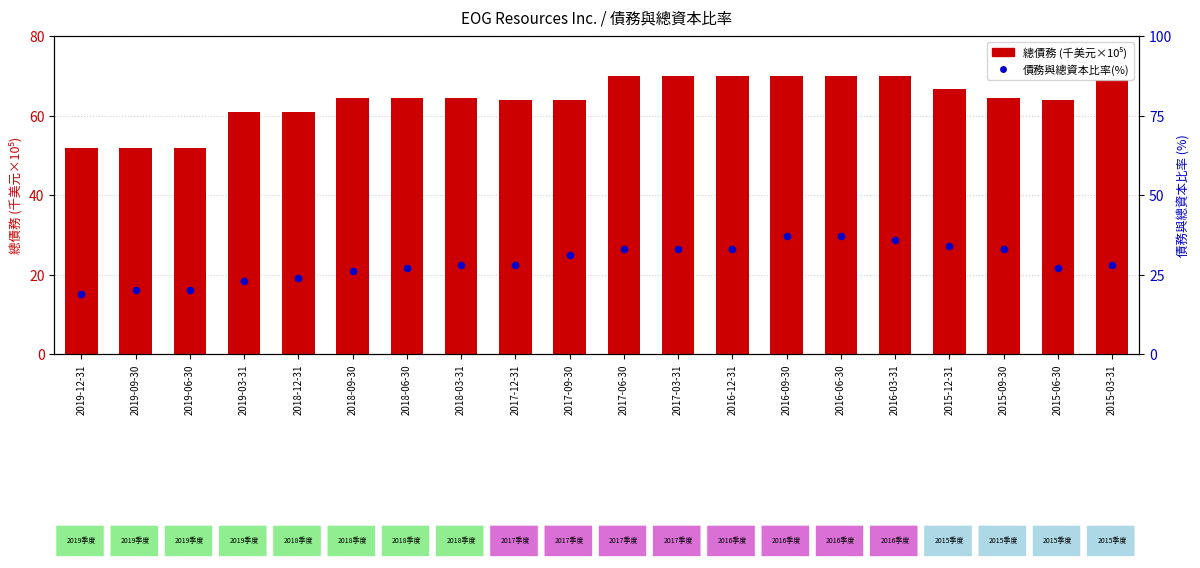

At which category is the sum across all series the highest?

2016-09-30